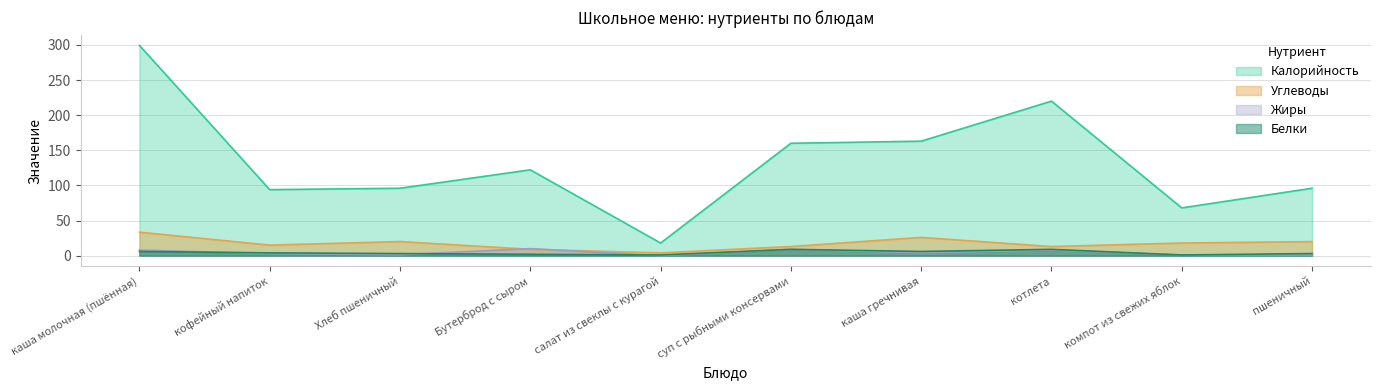

Where is the first local minimum for Жиры?

Хлеб пшеничный